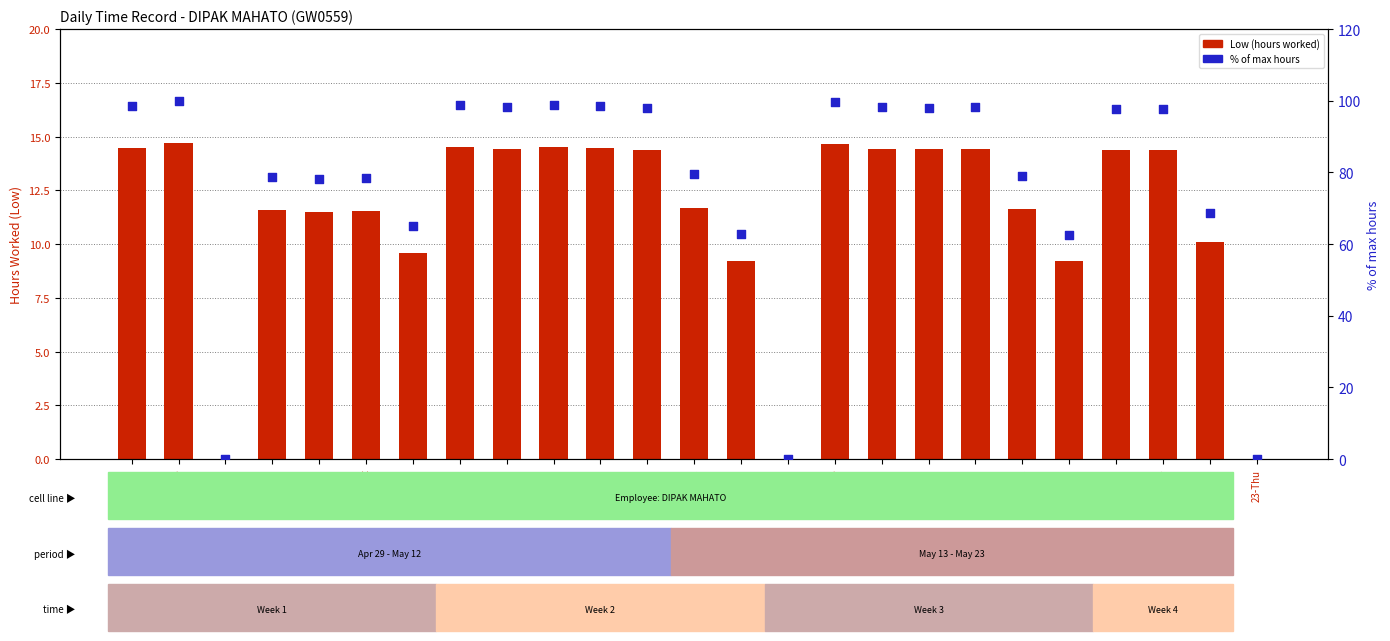

Which series contains the lowest Y value?

Low (hours worked)